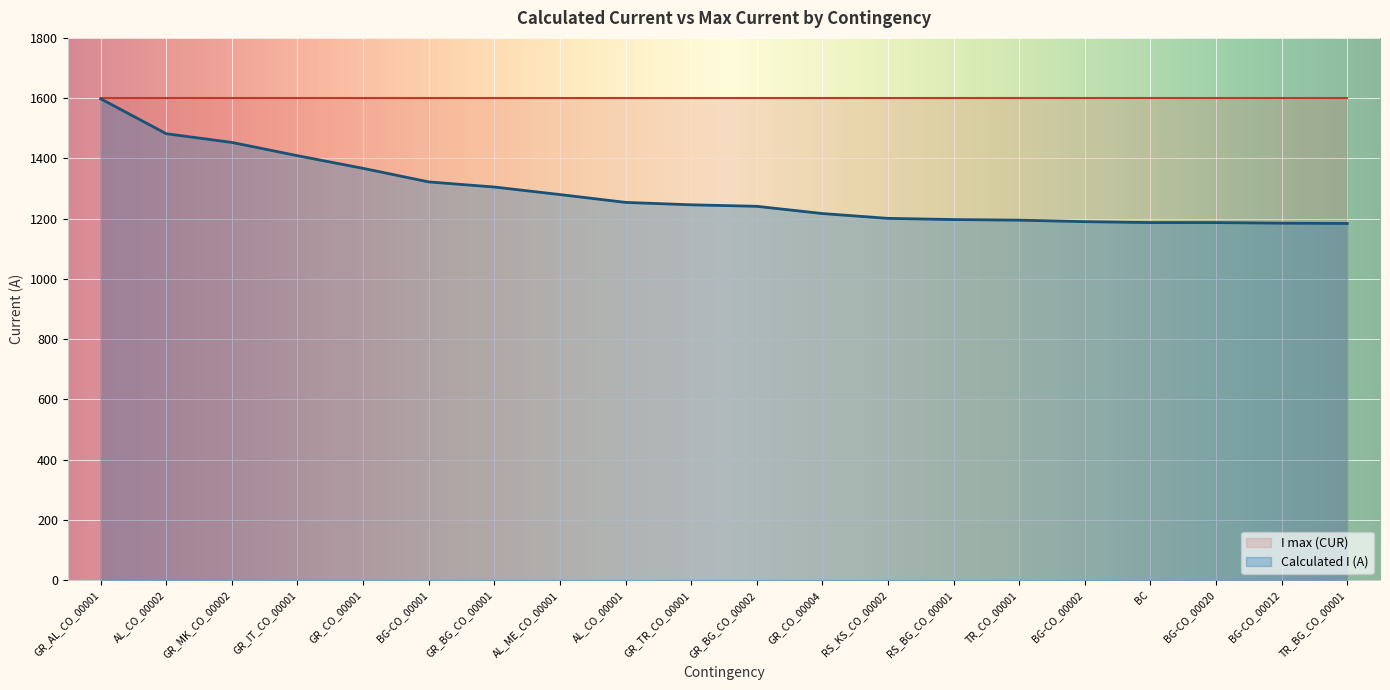

The chart shows a value of 1190 at BG-CO_00002. True or false?

True